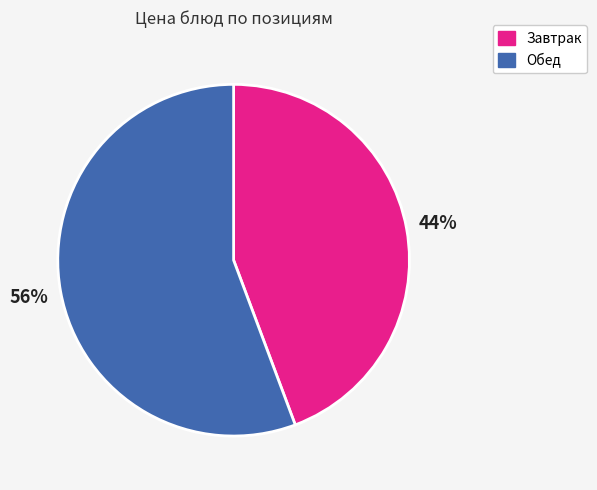

The Обед slice represents 56% of the pie. True or false?

True